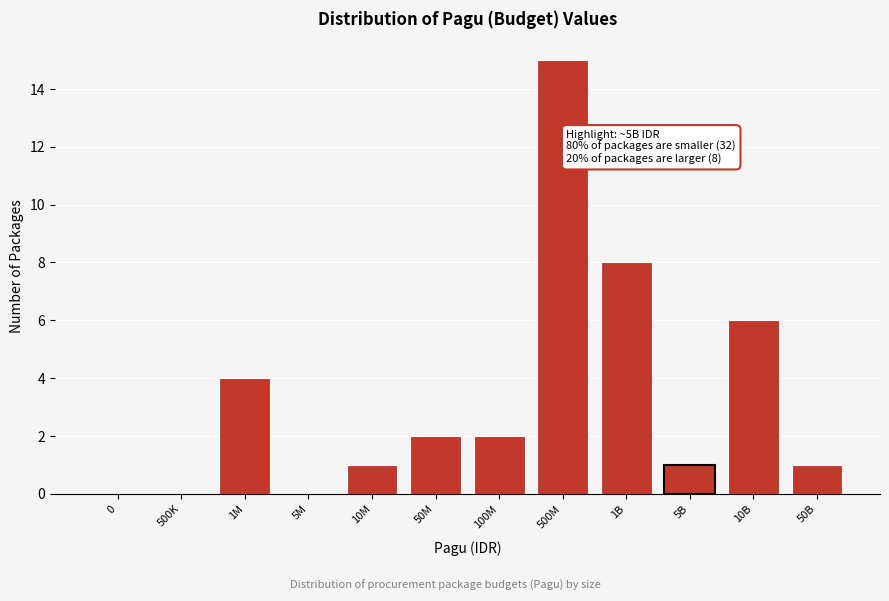

Reading left to right, what are all the values shown in this chart?

0=0	500K=0	1M=4	5M=0	10M=1	50M=2	100M=2	500M=15	1B=8	5B=1	10B=6	50B=1